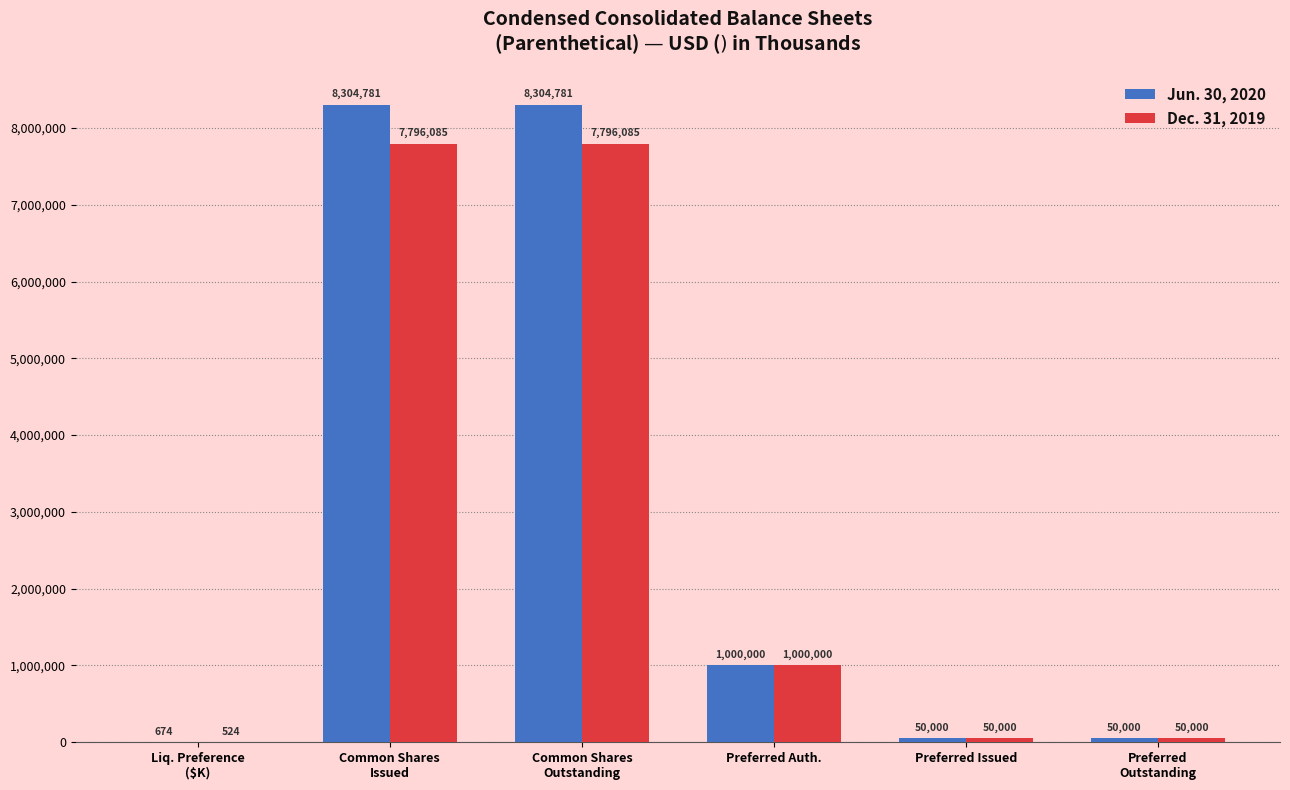

Where is Jun. 30, 2020 nearest to the value 4152727?

Preferred Auth.